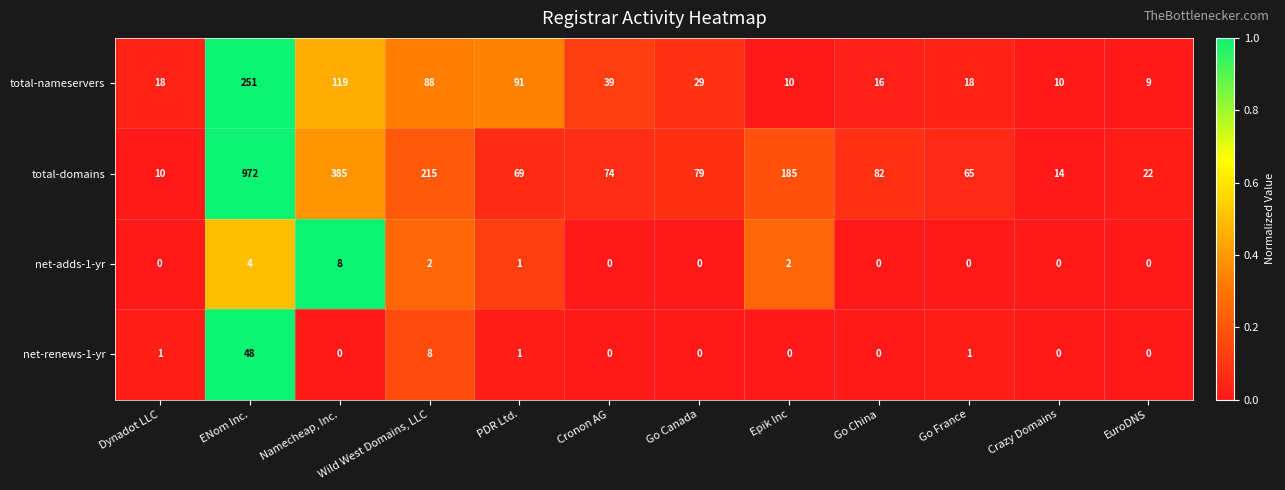

Where is total-nameservers nearest to the value 130?

Namecheap, Inc.